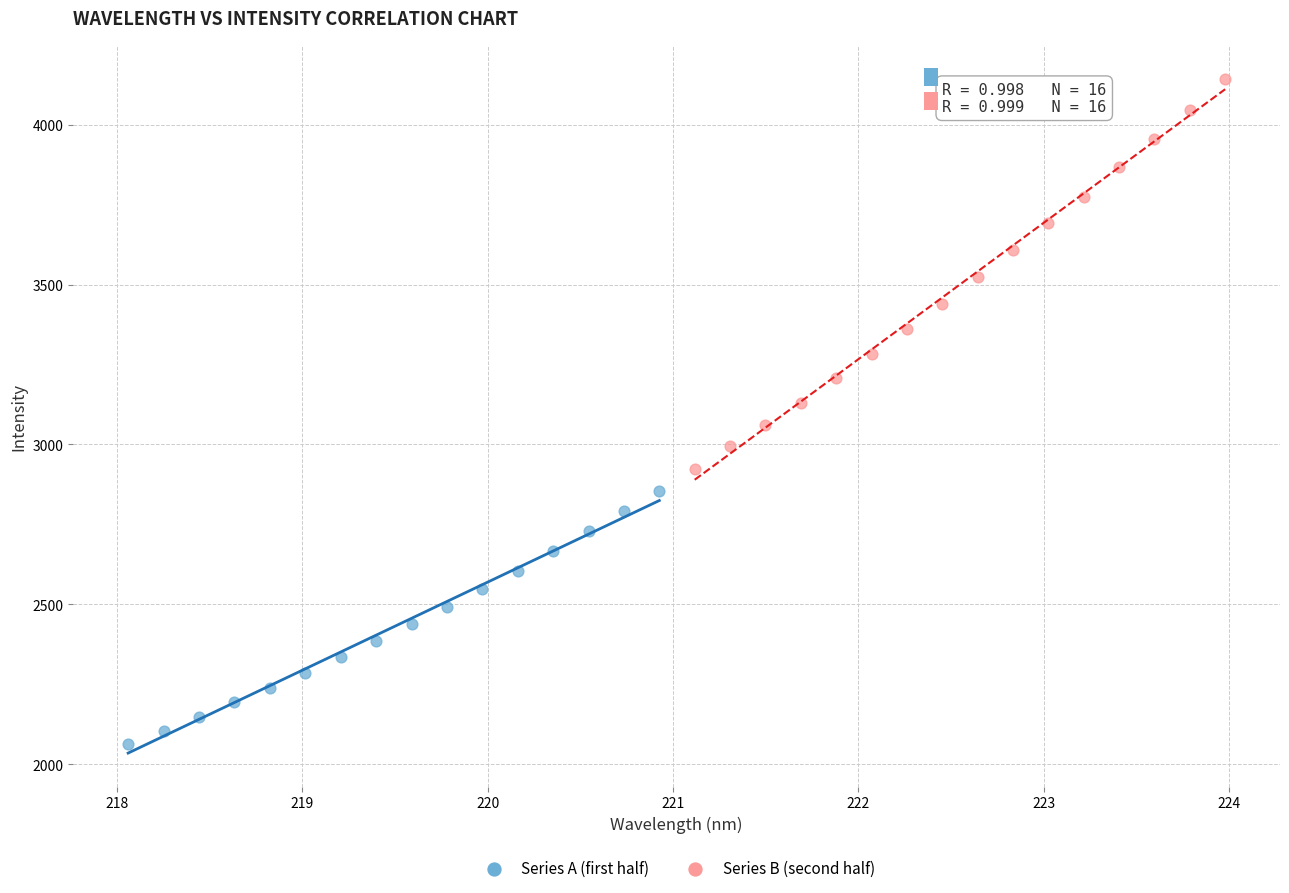

What are all the series names shown in the legend?

Series A (first half), Series B (second half)